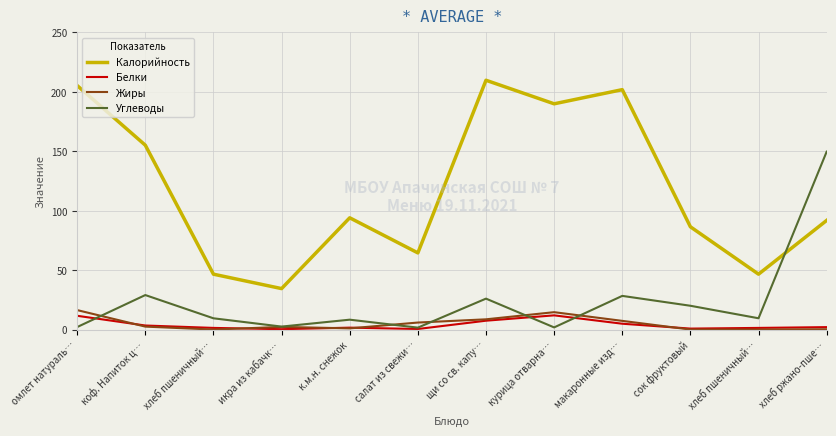

Reading left to right, extract all data points from this chart.

Калорийность: омлет натураль…=205.3	коф. Напиток ц…=155.2	хлеб пшеничный…=46.8	икра из кабачк…=34.6	к.м.н. снежок=94.2	салат из свежи…=64.7	щи со св. капу…=209.8	курица отварна…=190.0	макаронные изд…=201.9	сок фруктовый=86.6	хлеб пшеничный…=46.8	хлеб ржано-пше…=92.0
Белки: омлет натураль…=11.8	коф. Напиток ц…=3.6	хлеб пшеничный…=1.6	икра из кабачк…=0.5	к.м.н. снежок=1.8	салат из свежи…=0.7	щи со св. капу…=7.6	курица отварна…=12.1	макаронные изд…=5.1	сок фруктовый=1.0	хлеб пшеничный…=1.6	хлеб ржано-пше…=2.2
Жиры: омлет натураль…=16.6	коф. Напиток ц…=2.7	хлеб пшеничный…=0.2	икра из кабачк…=2.4	к.м.н. снежок=1.2	салат из свежи…=6.1	щи со св. капу…=8.8	курица отварна…=14.8	макаронные изд…=7.5	сок фруктовый=0.2	хлеб пшеничный…=0.2	хлеб ржано-пше…=0.4
Углеводы: омлет натураль…=2.3	коф. Напиток ц…=29.2	хлеб пшеничный…=9.7	икра из кабачк…=2.7	к.м.н. снежок=8.5	салат из свежи…=1.8	щи со св. капу…=26.2	курица отварна…=2.0	макаронные изд…=28.5	сок фруктовый=20.2	хлеб пшеничный…=9.7	хлеб ржано-пше…=149.8